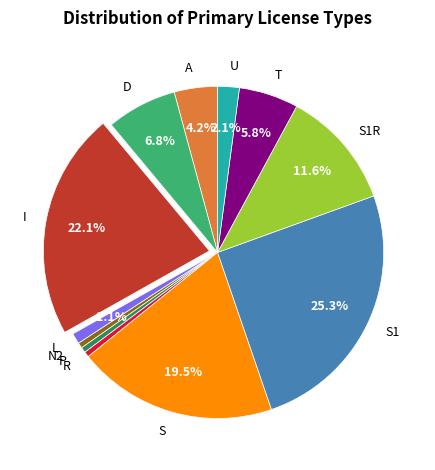

How many segments does this pie chart have?

12